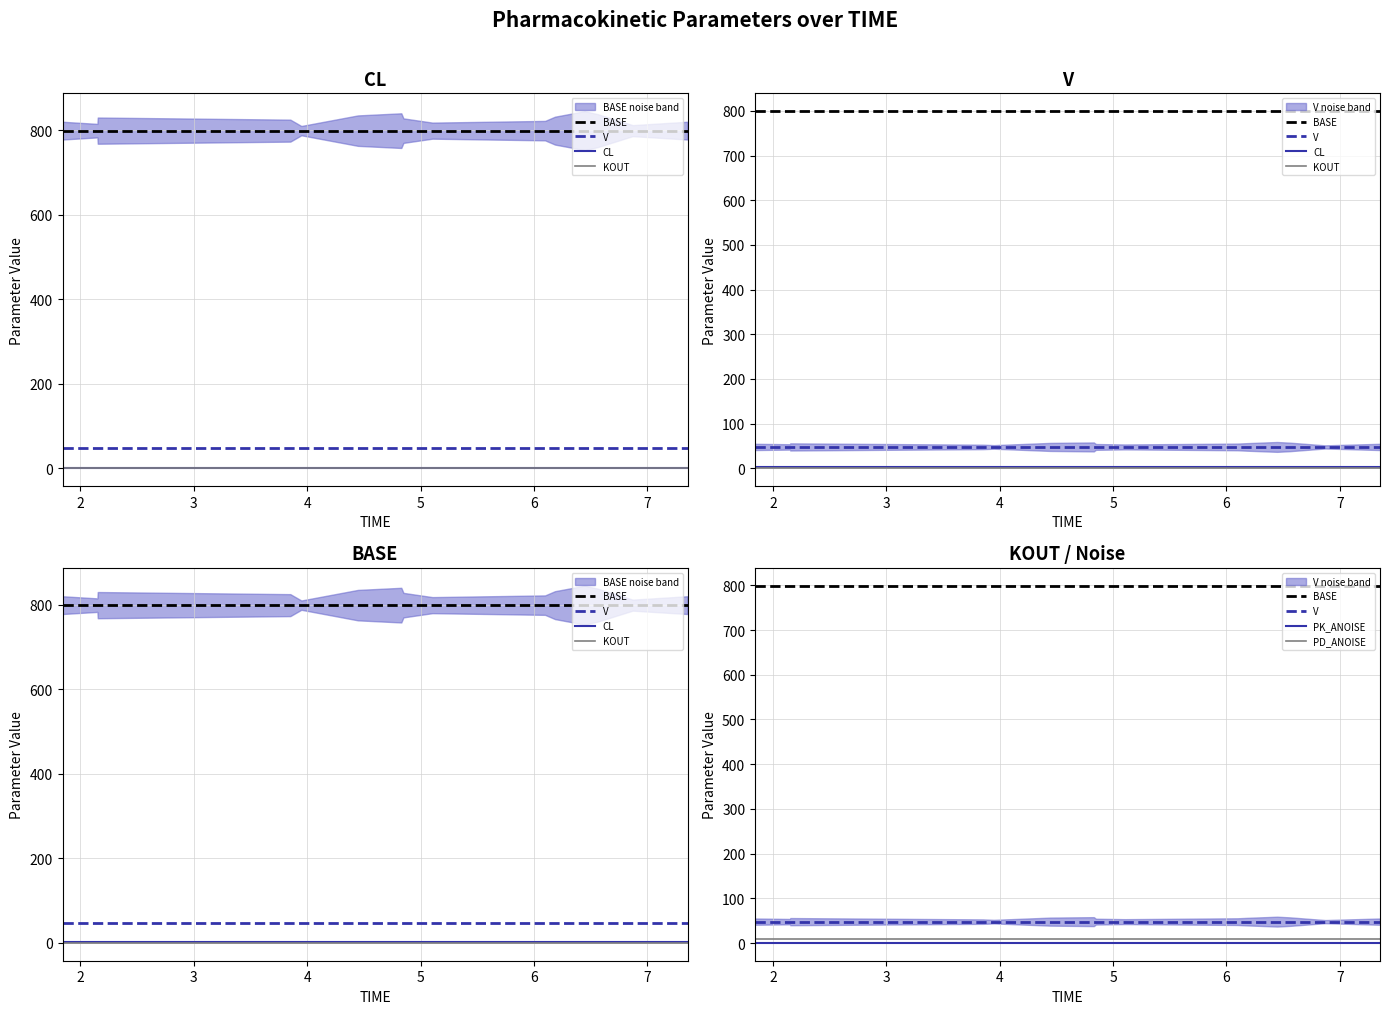

Which series has the widest spread of values?

BASE